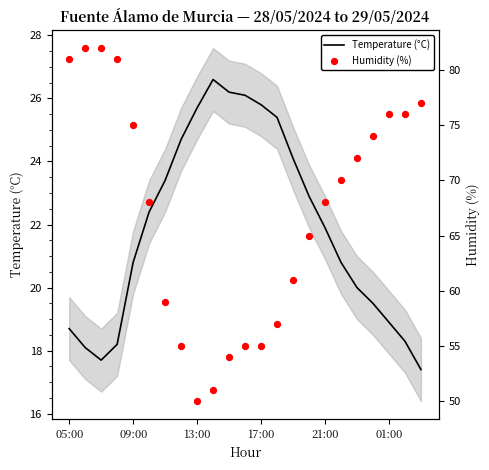

Which series has the largest total across all categories?

Humidity (%)